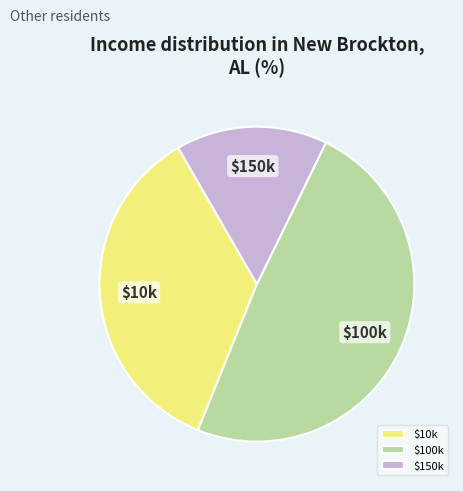

Does any single category account for the majority?

No